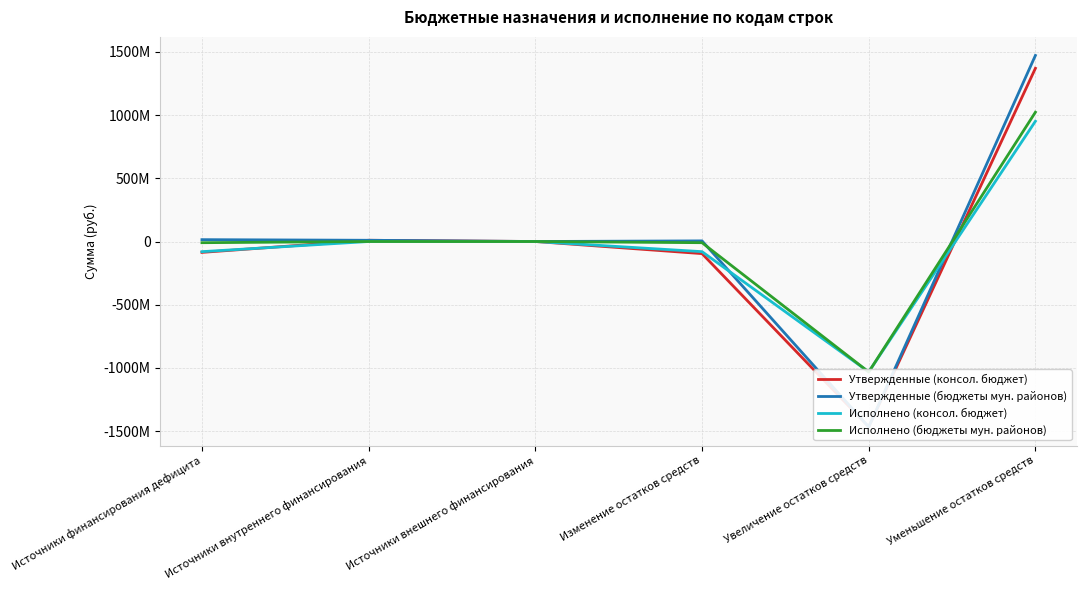

Is the value of Утвержденные (консол. бюджет) at Уменьшение остатков средств greater than the value of Исполнено (консол. бюджет) at Источники внешнего финансирования?

Yes